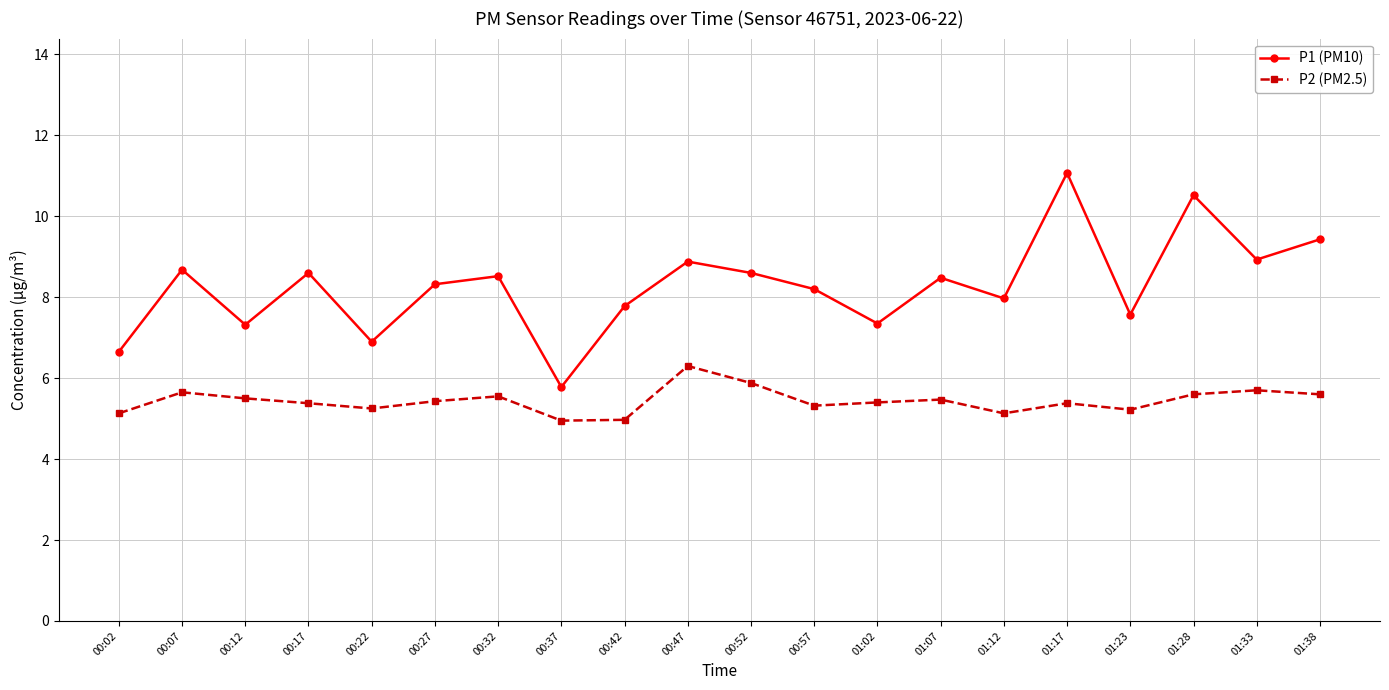

What is the value of the P2 (PM2.5) point at the 18th from the left?

5.6